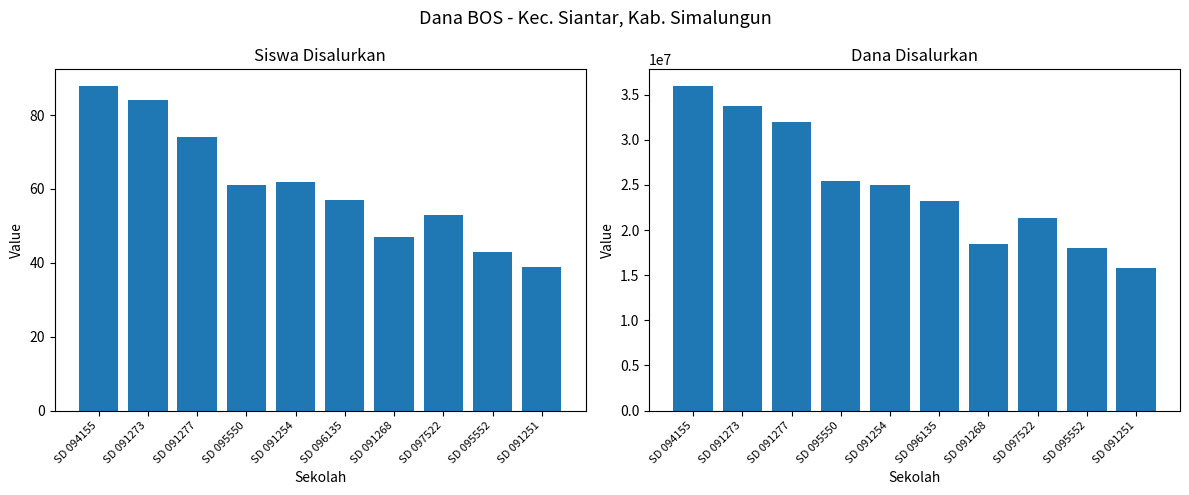

What is the sum of all Siswa Disalurkan values?

608